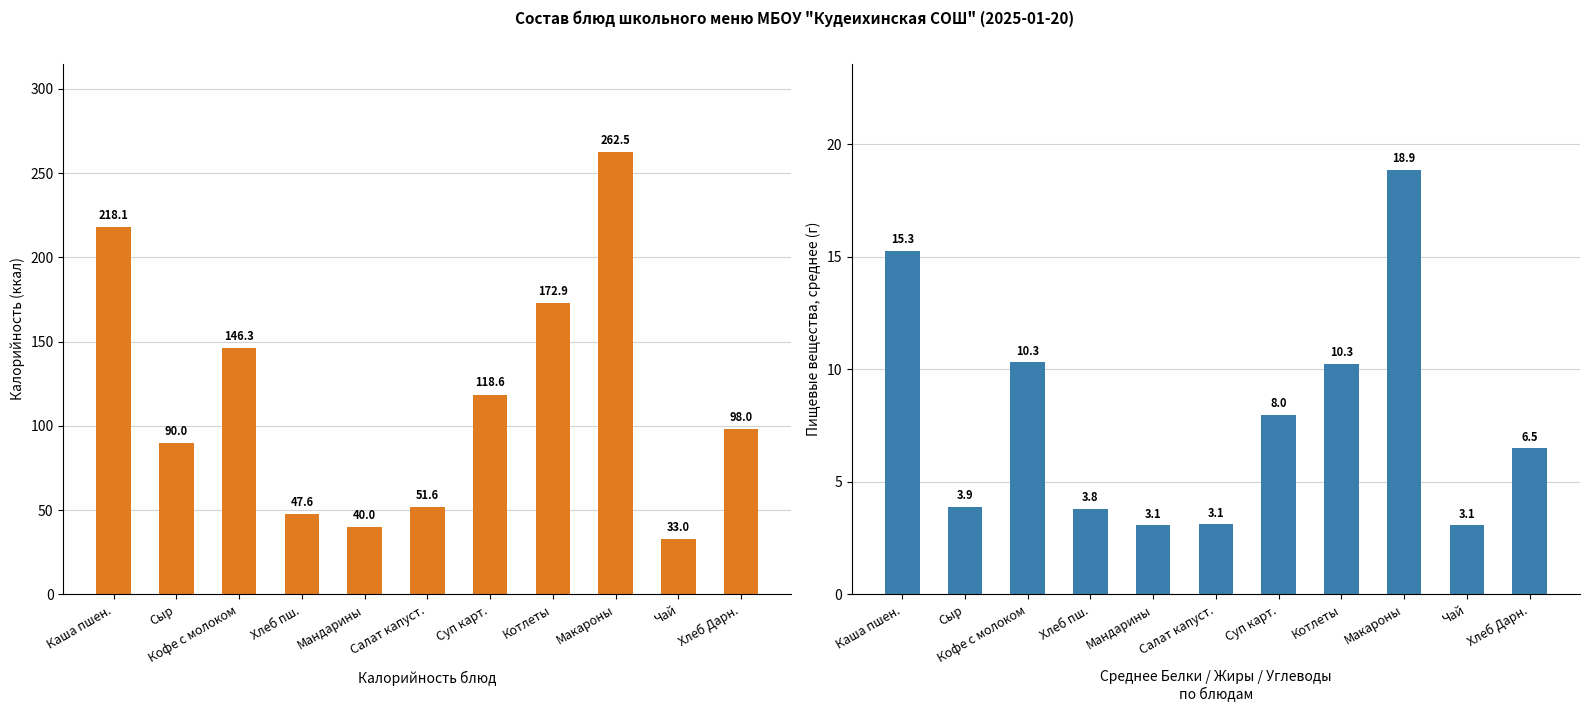

At which label is Калорийность closest to 147?

Кофе с молоком